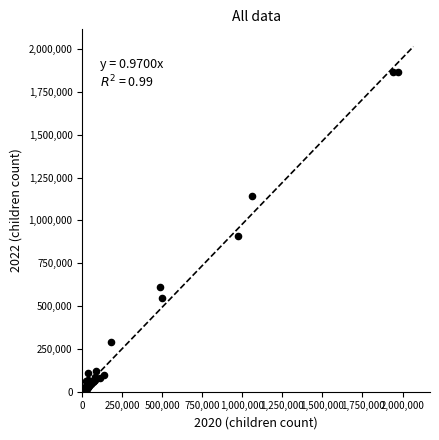

What Y value in the scatter plot is closest to 938153?

906403